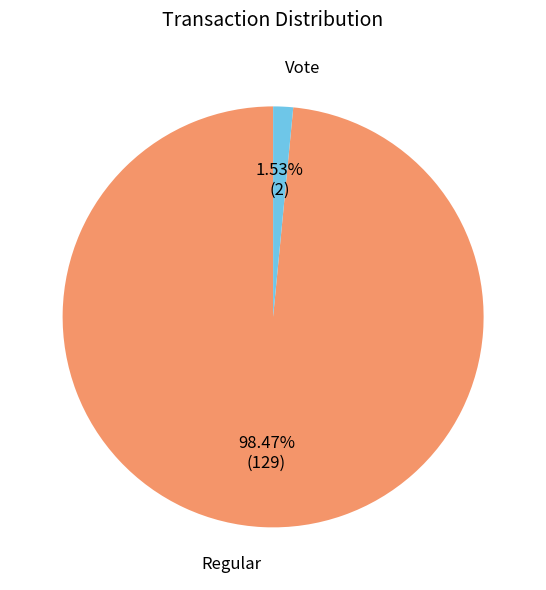

Does any single category account for the majority?

Yes